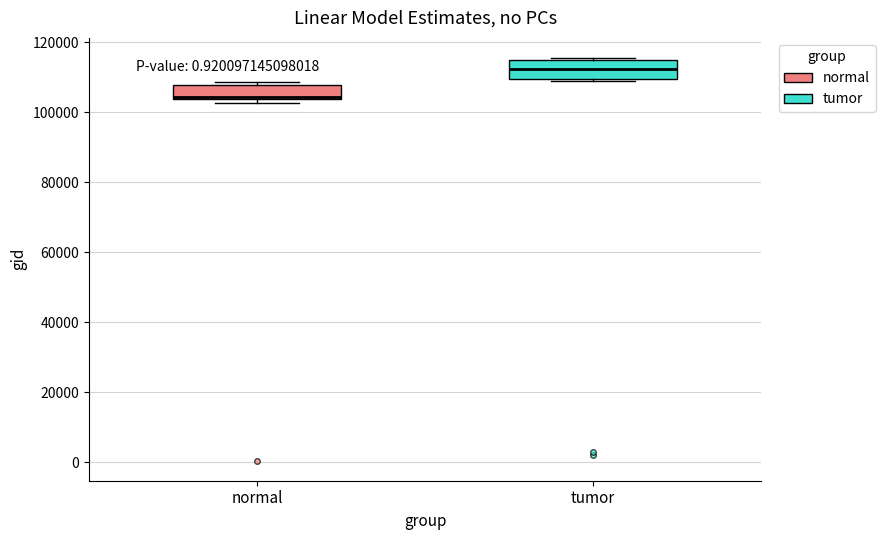

Which box has the lowest median line?

normal